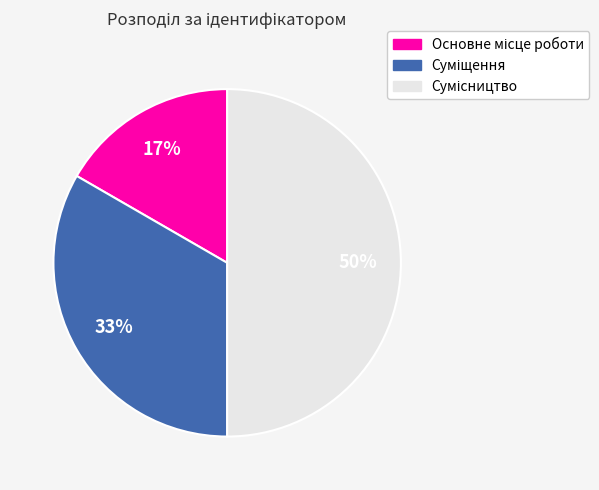

To the nearest percent, what is the average slice percentage?

33%